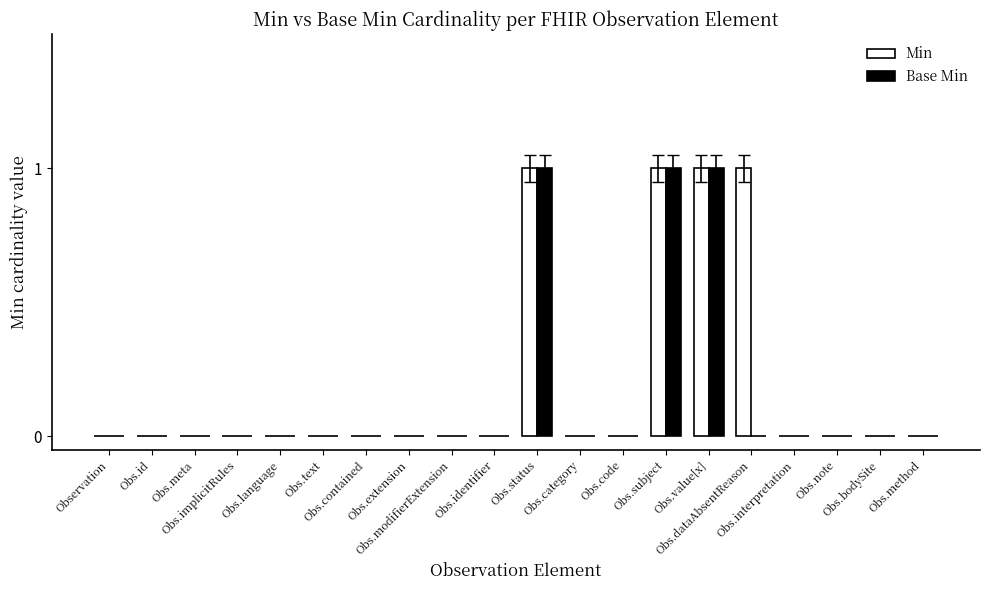

Reading left to right, list all the values displayed in this chart.

Min: 0	0	0	0	0	0	0	0	0	0	1	0	0	1	1	1	0	0	0	0
Base Min: 0	0	0	0	0	0	0	0	0	0	1	0	0	1	1	0	0	0	0	0